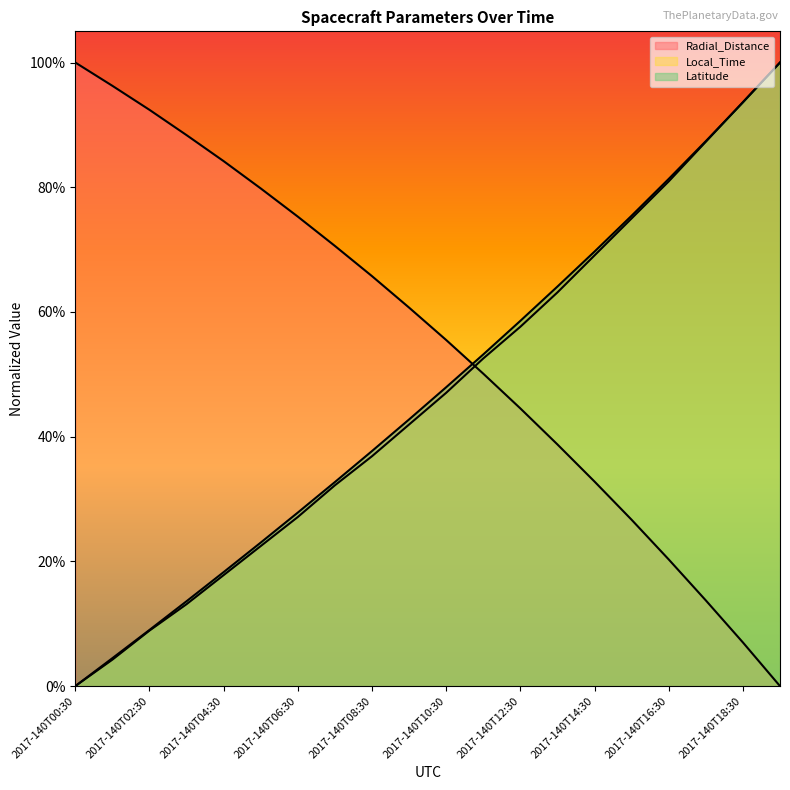

True or false: Latitude has more than 1 points higher than both neighbors.

False